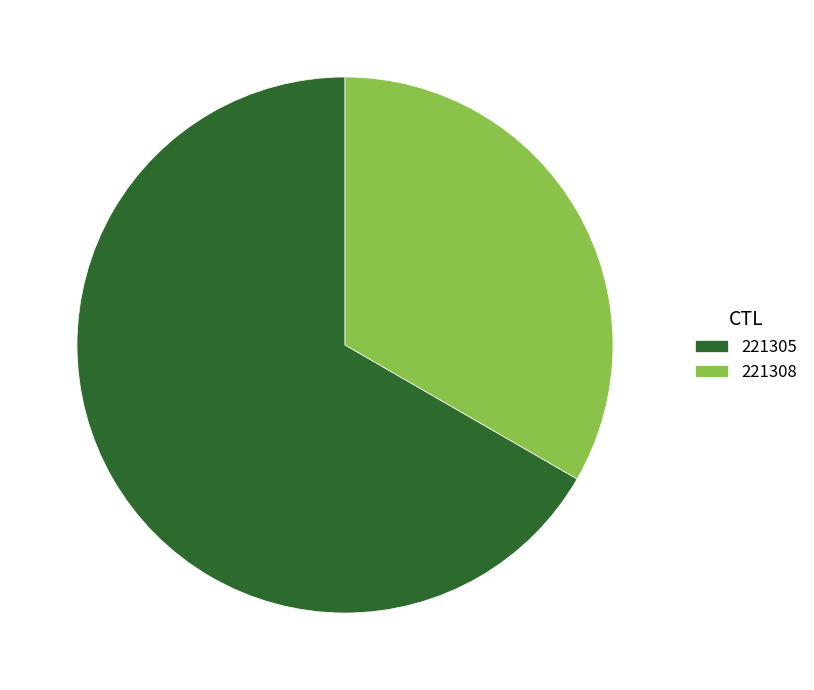

Do 221305 and 221308 together represent more than half of the pie?

Yes